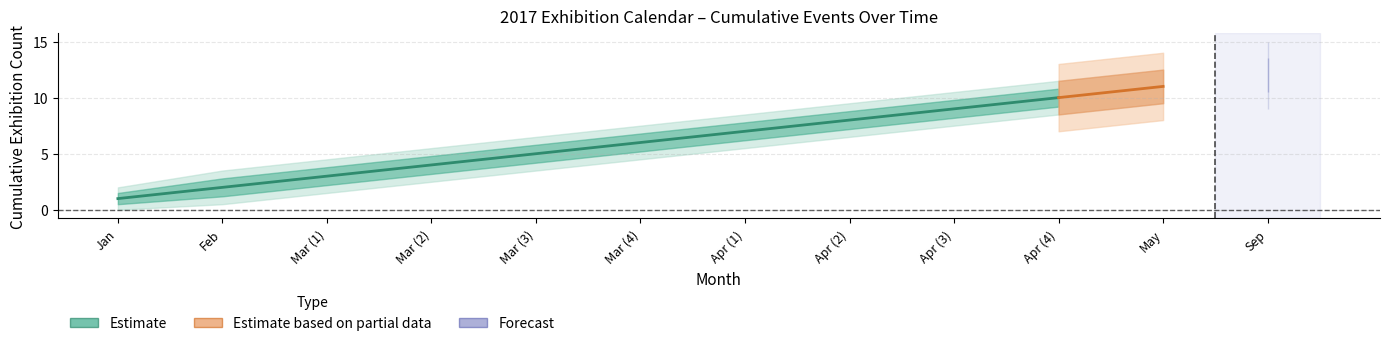

Where is Estimate_lower1 nearest to the value 5?

Mar (4)